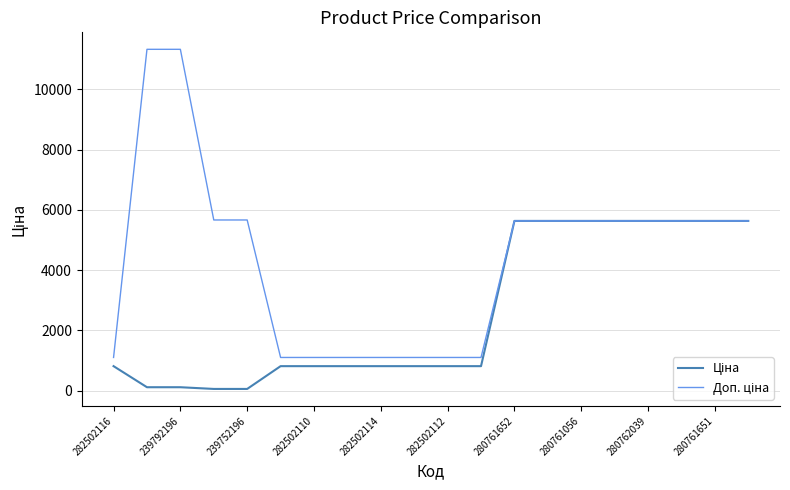

What is the maximum value shown in the chart?

11334.0